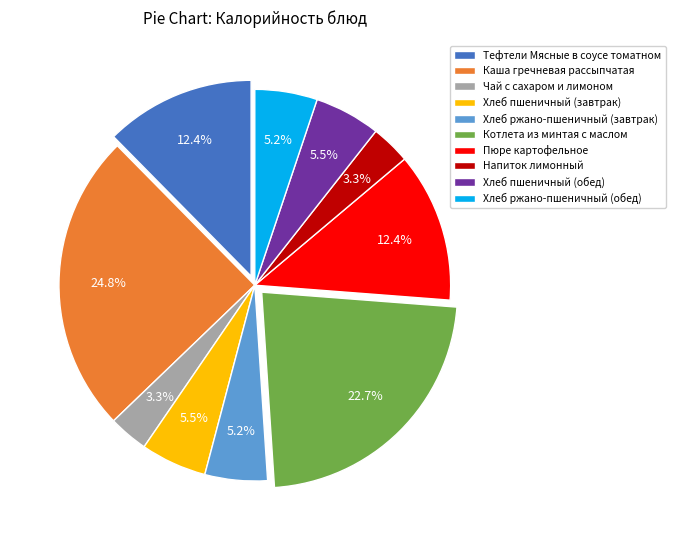

What is the largest slice in the pie chart?

Каша гречневая рассыпчатая